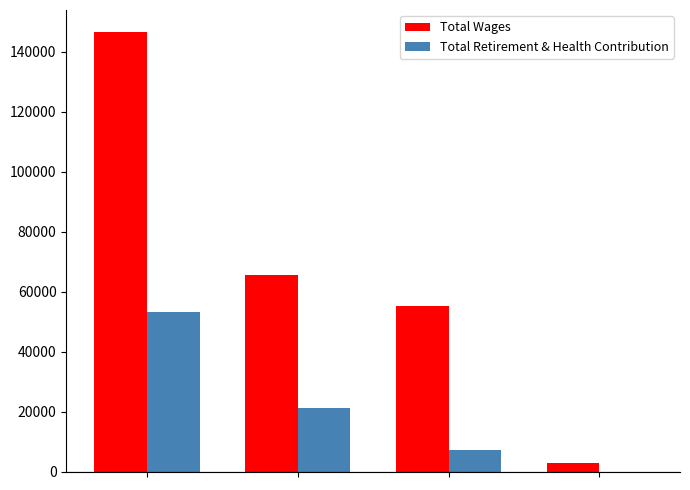

How many positive values does the Total Retirement & Health Contribution series have?

3